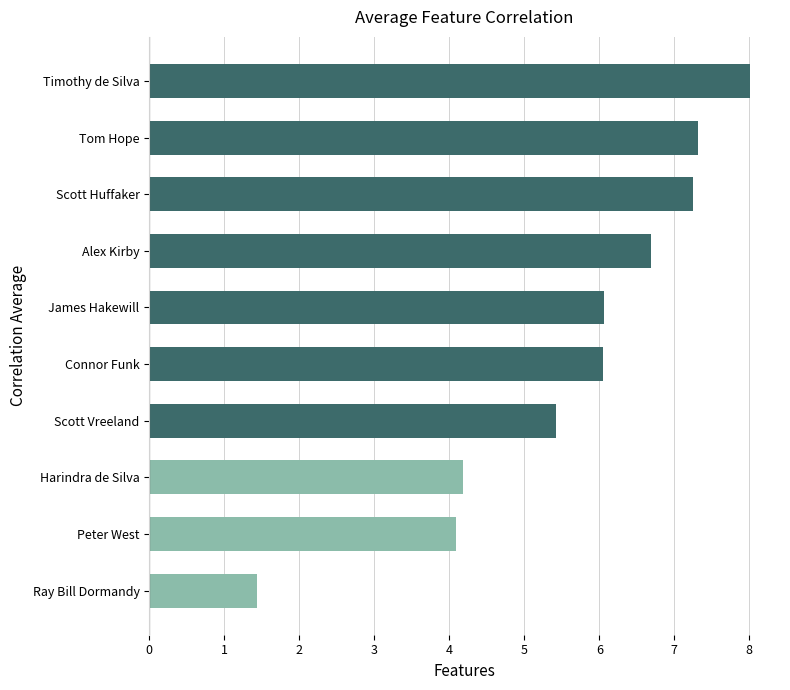

What is the difference between the maximum and second lowest values?

3.9